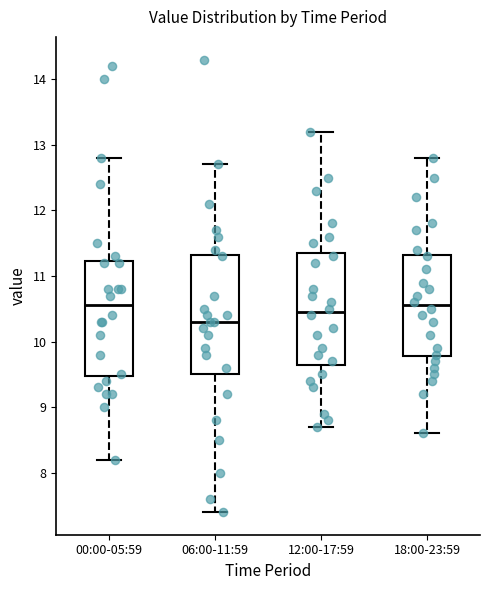

Reading left to right, transcribe this box plot: for each box, give where its median line is, the range the box spans, and where its two whiskers end, as read against the y-axis. The values are not printed on the chart, so give them approximately, as read against the axis.

00:00-05:59: median 10.6, box 9.5 to 11.2, whiskers 8.2 to 12.8
06:00-11:59: median 10.3, box 9.5 to 11.3, whiskers 7.4 to 12.7
12:00-17:59: median 10.5, box 9.7 to 11.4, whiskers 8.7 to 13.2
18:00-23:59: median 10.6, box 9.8 to 11.3, whiskers 8.6 to 12.8